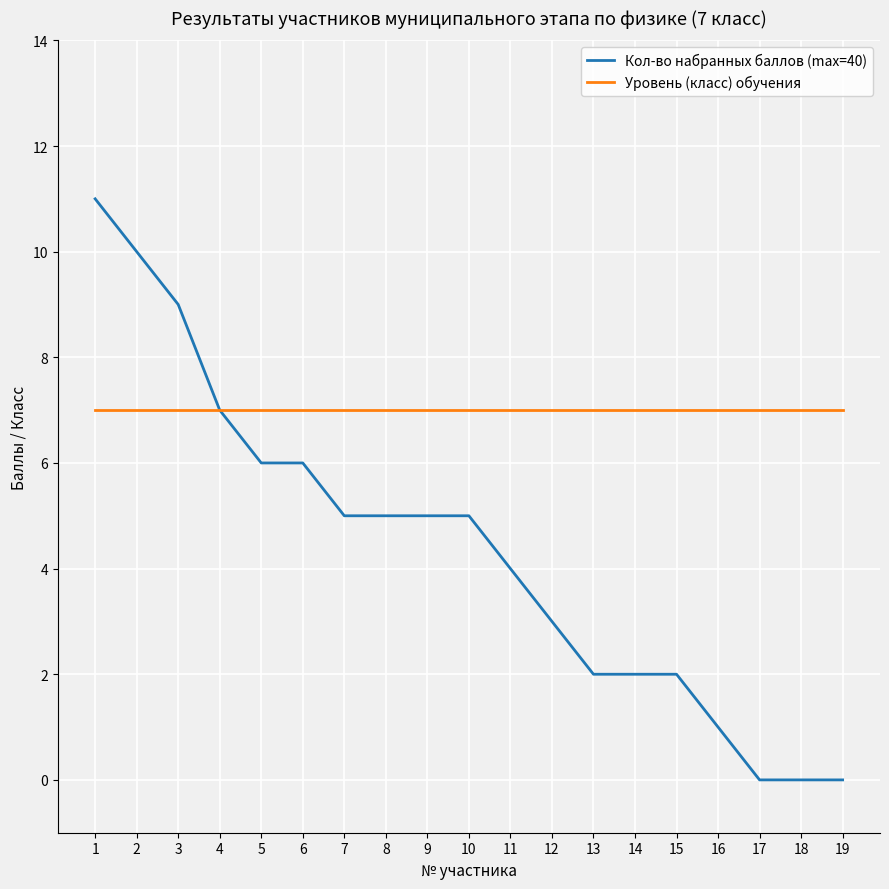

List the series in order of their peak value, lowest first.

Уровень (класс) обучения, Кол-во набранных баллов (max=40)